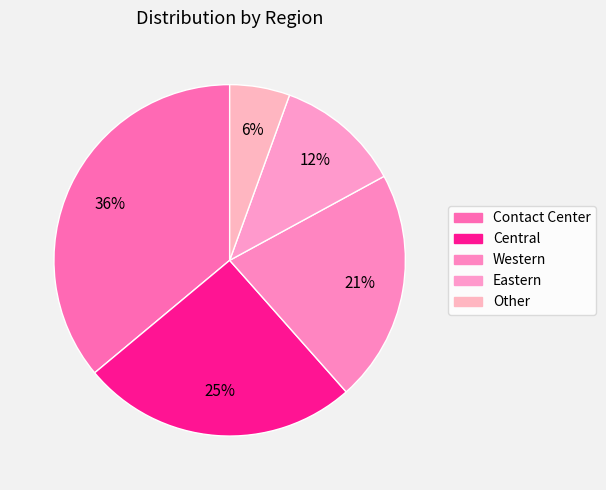

How many slices are in this pie chart?

5